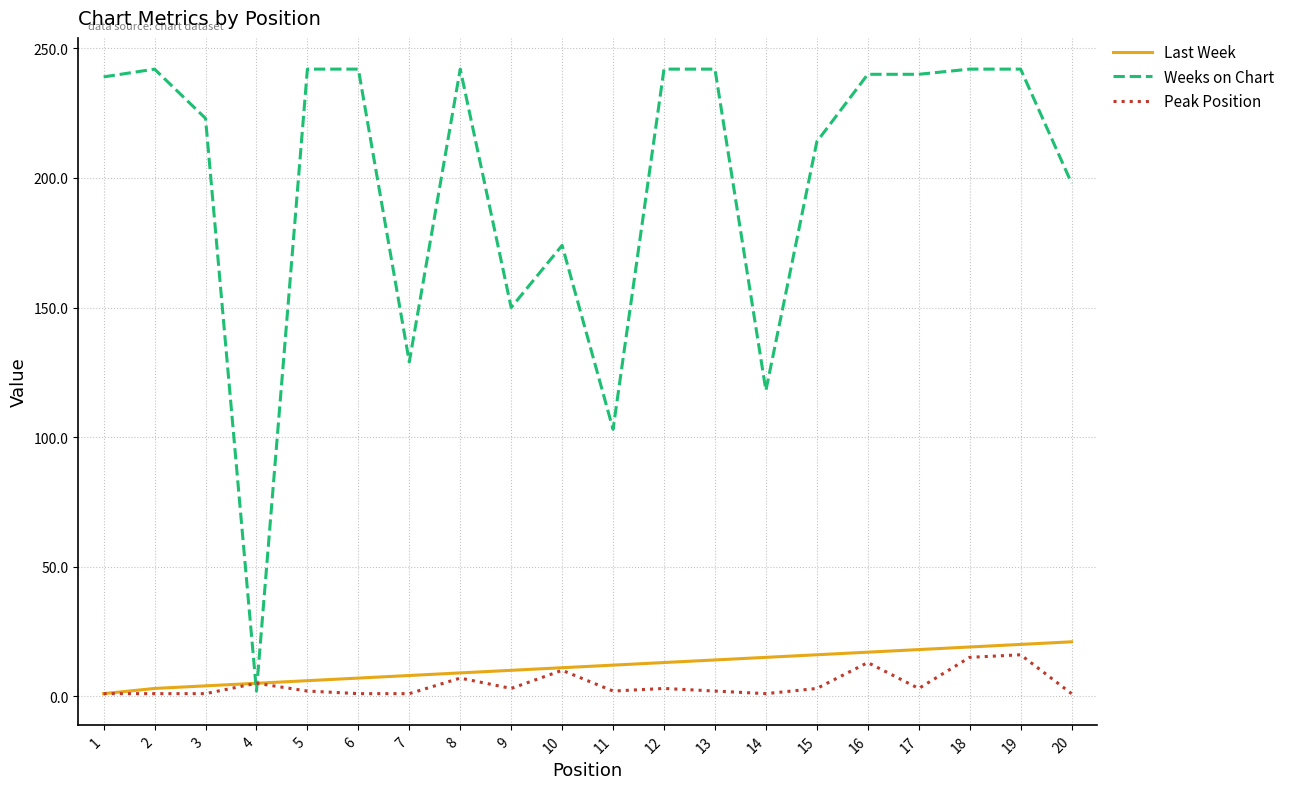

Which series has the largest total across all categories?

Weeks on Chart